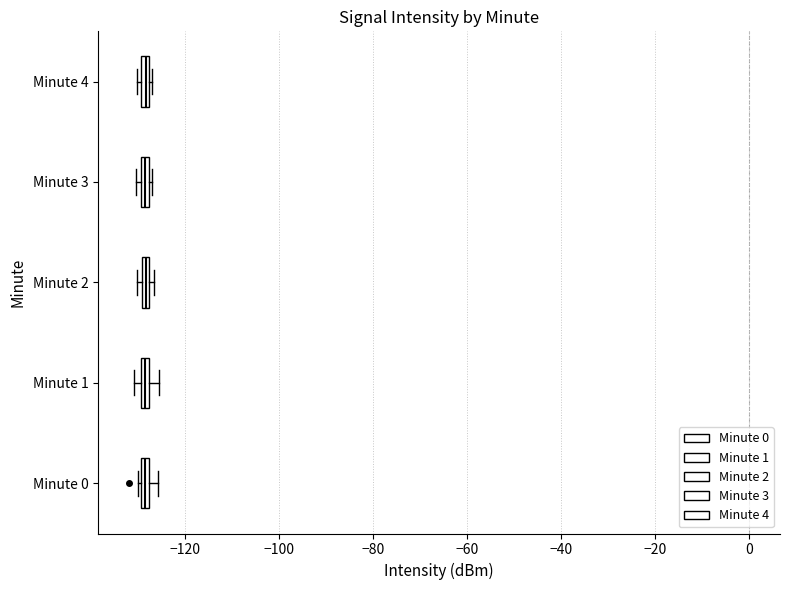

Where is the left edge of the box for Minute 3 on the x-axis? The values are not printed on the chart, so give them approximately, as read against the axis.

-130